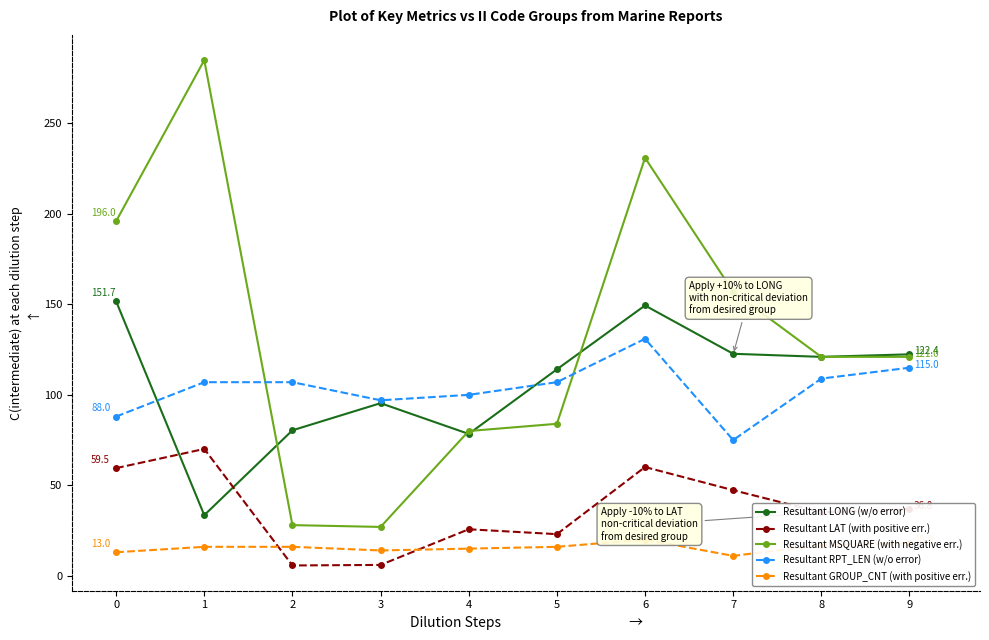

In Resultant RPT_LEN (w/o error), how many points are lower than both neighbors (excluding endpoints)?

2